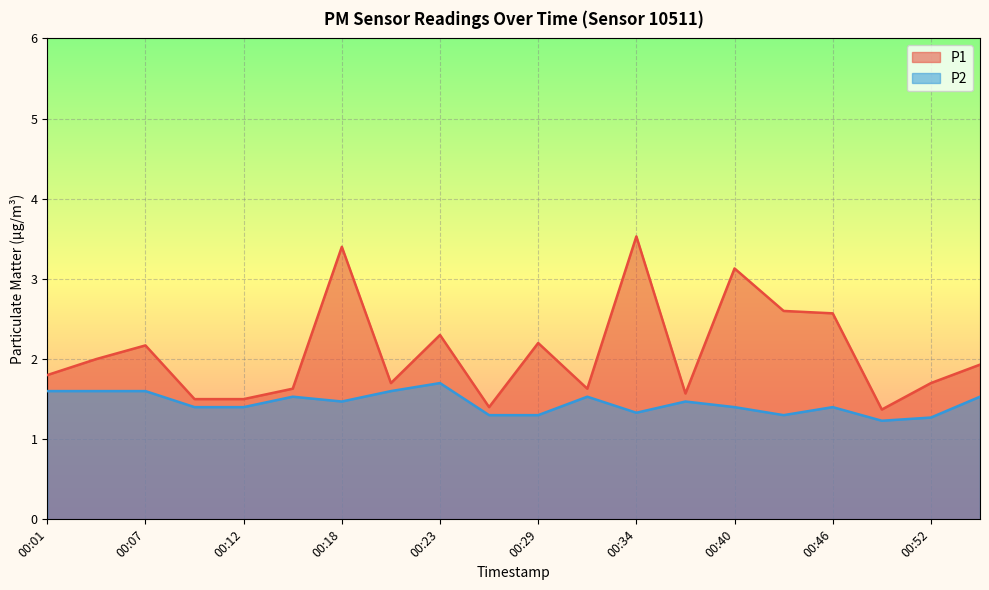

Does the chart display data point markers on the line(s)?

No